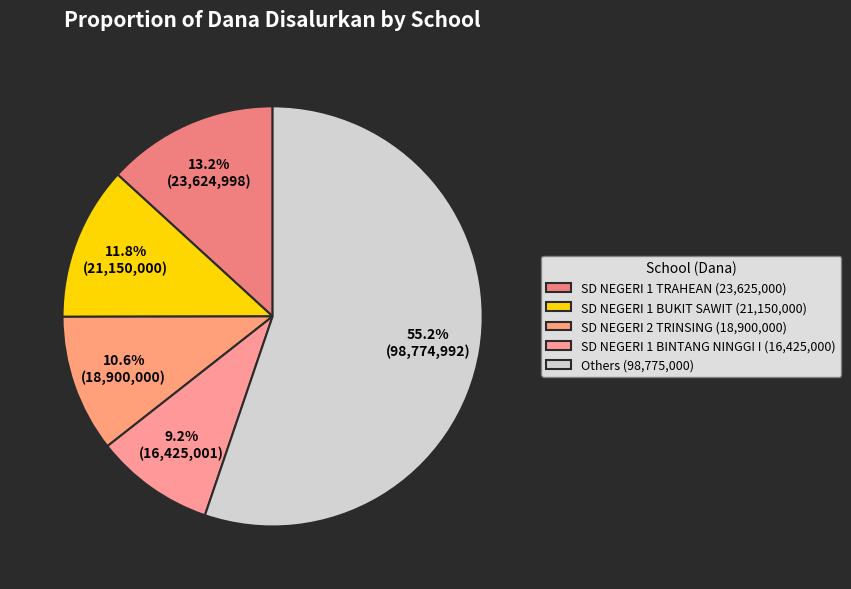

How many segments does this pie chart have?

5